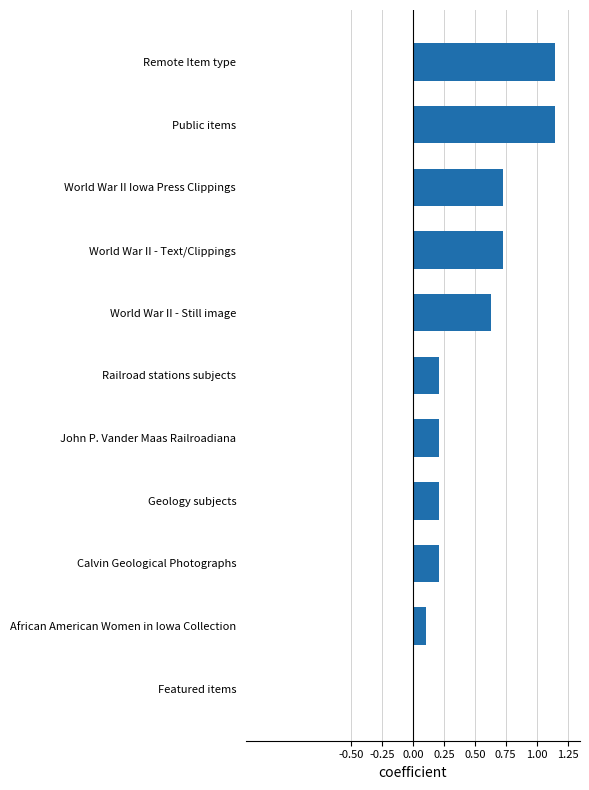

What is the sum of the values at Railroad stations subjects and Calvin Geological Photographs?

0.4